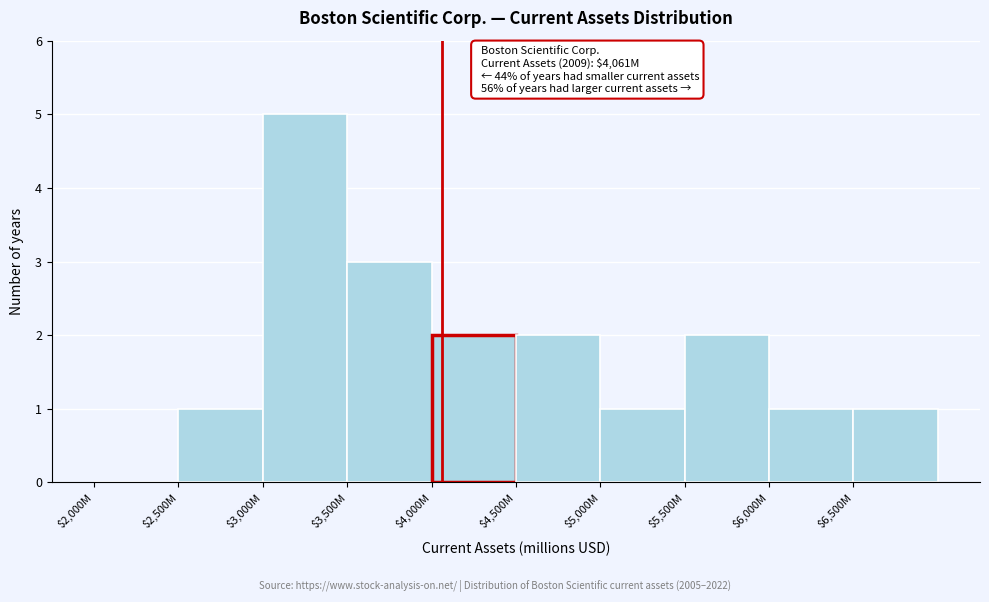

What is the greatest value displayed?

5